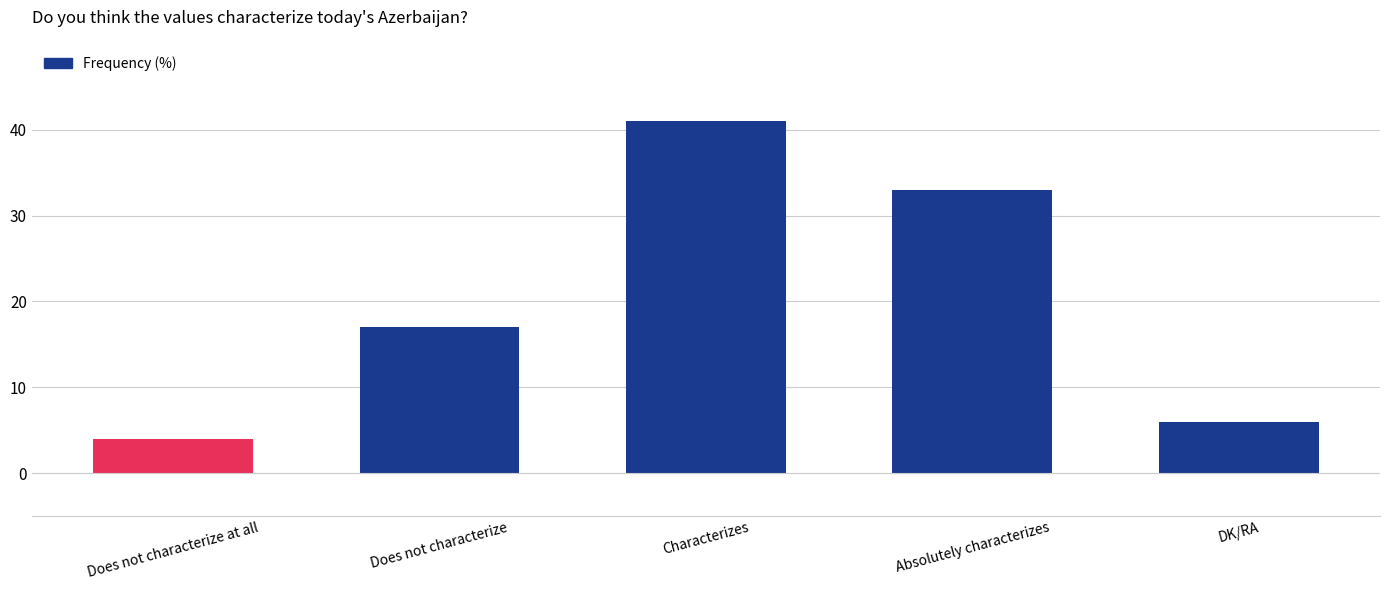

What is the label of the 4th bar from the left?

Absolutely characterizes